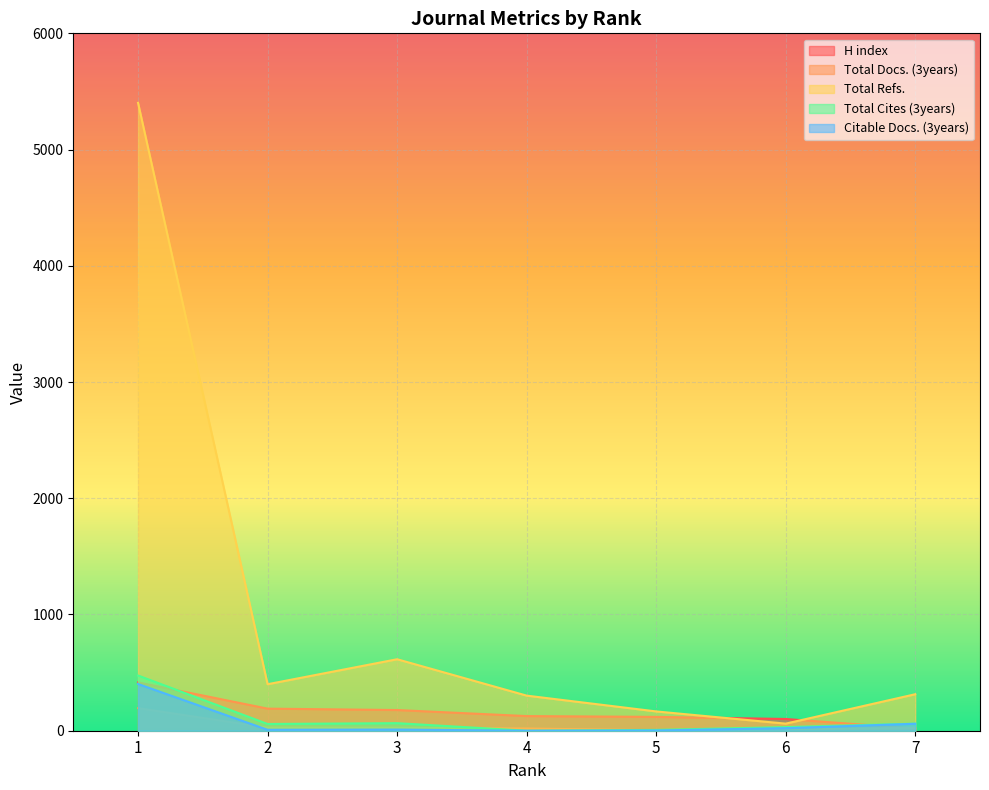

True or false: Total Docs. (3years) has more than 2 points higher than both neighbors.

False